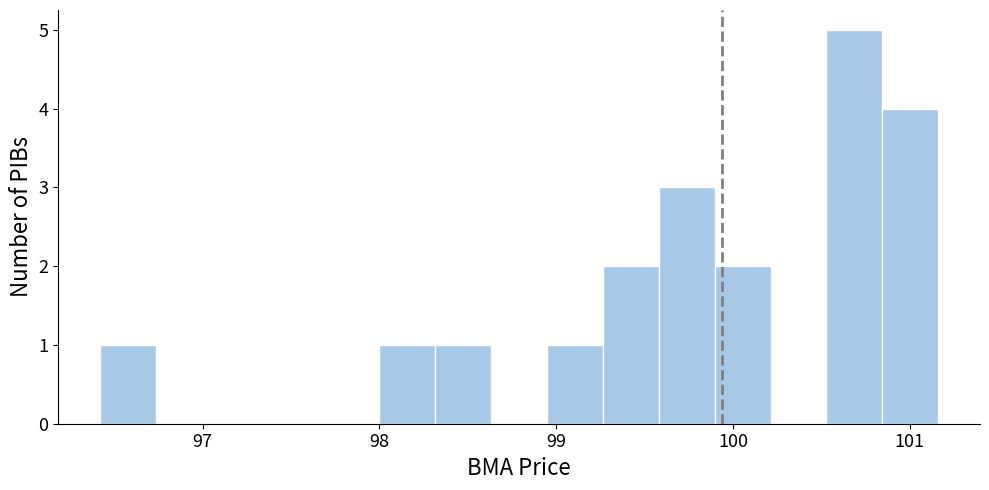

Read against the x-axis, roughly where is the centre of the tallest bar?

100.7